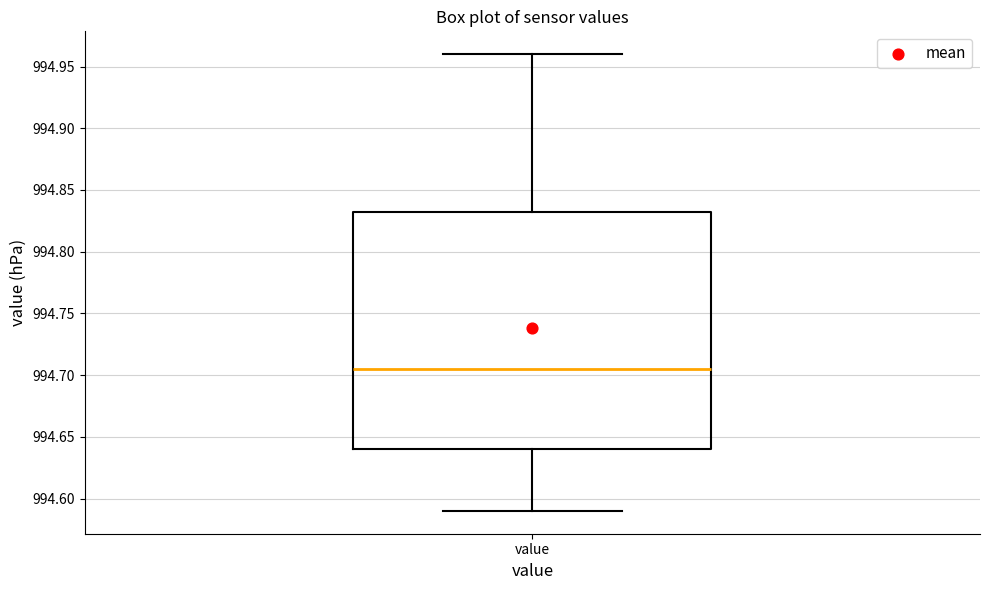

Transcribe this box plot: give where the median line is, the range the box spans, and where the two whiskers end, as read against the y-axis. The values are not printed on the chart, so give them approximately, as read against the axis.

median 994.705, box 994.640 to 994.835, whiskers 994.590 to 994.960